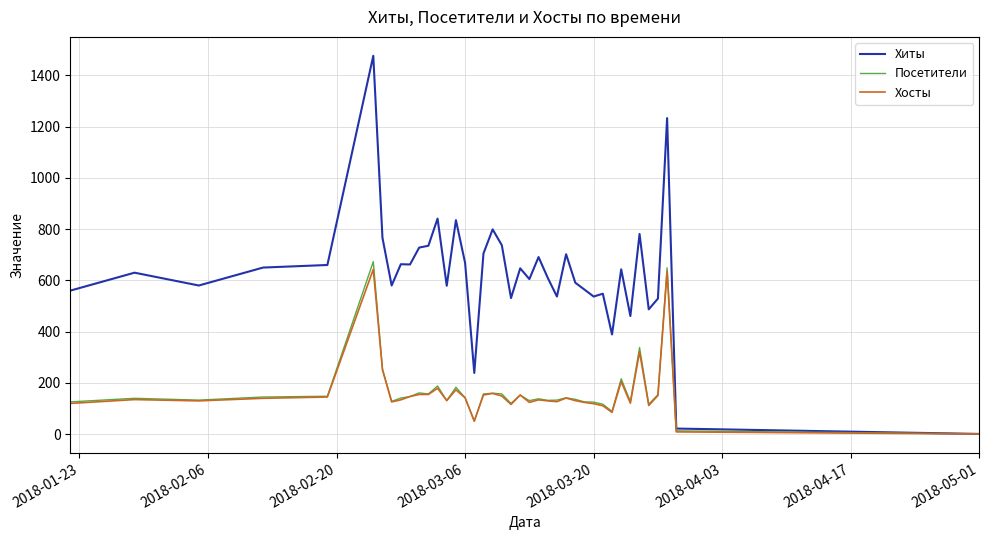

Which series has the largest range (max minus min)?

Хиты